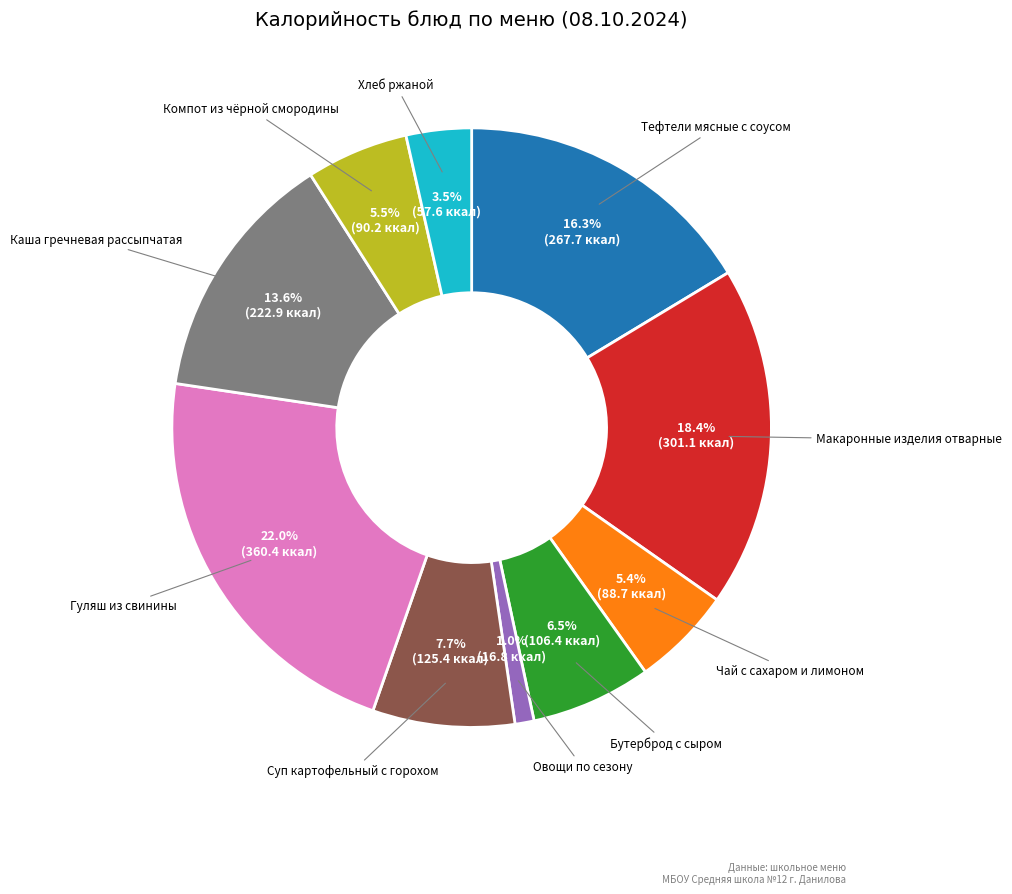

Do Чай с сахаром и лимоном and Макаронные изделия отварные together represent more than half of the pie?

No